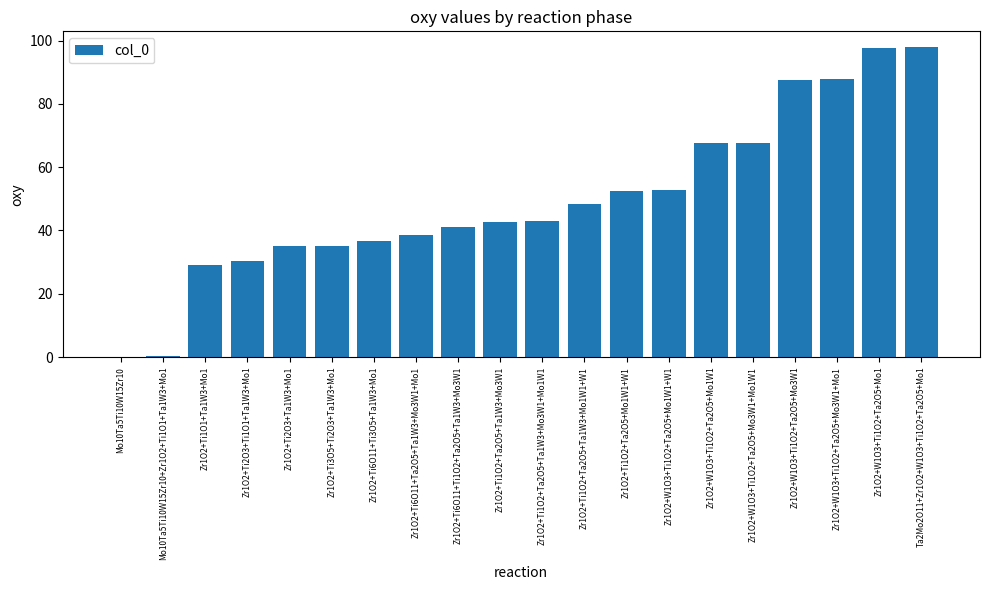

Which has a higher value, Zr1O2+W1O3+Ti1O2+Ta2O5+Mo1W1+W1 or Zr1O2+Ti1O2+Ta2O5+Ta1W3+Mo3W1+Mo1W1?

Zr1O2+W1O3+Ti1O2+Ta2O5+Mo1W1+W1